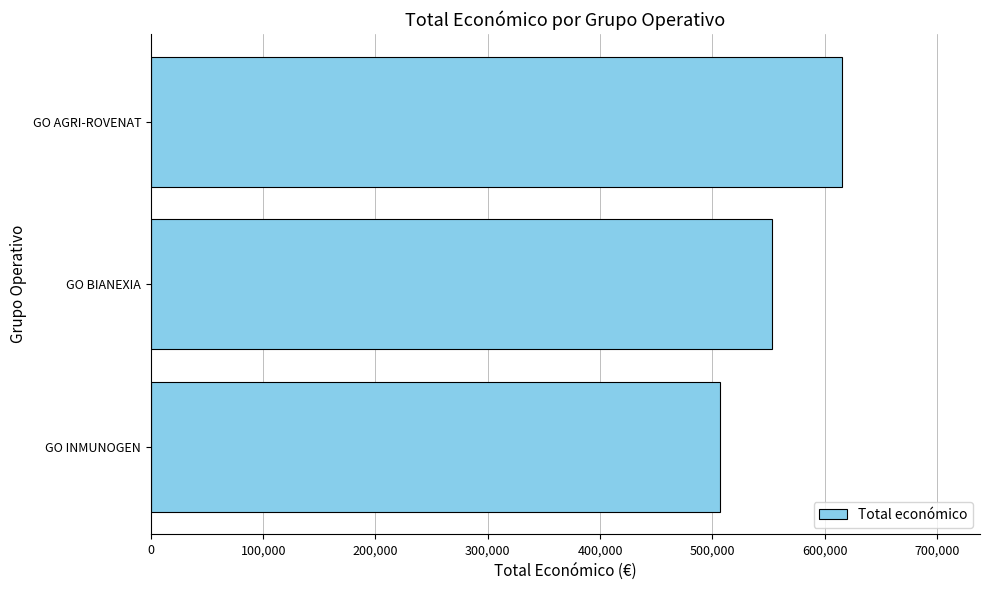

Does the chart contain stacked bars?

No